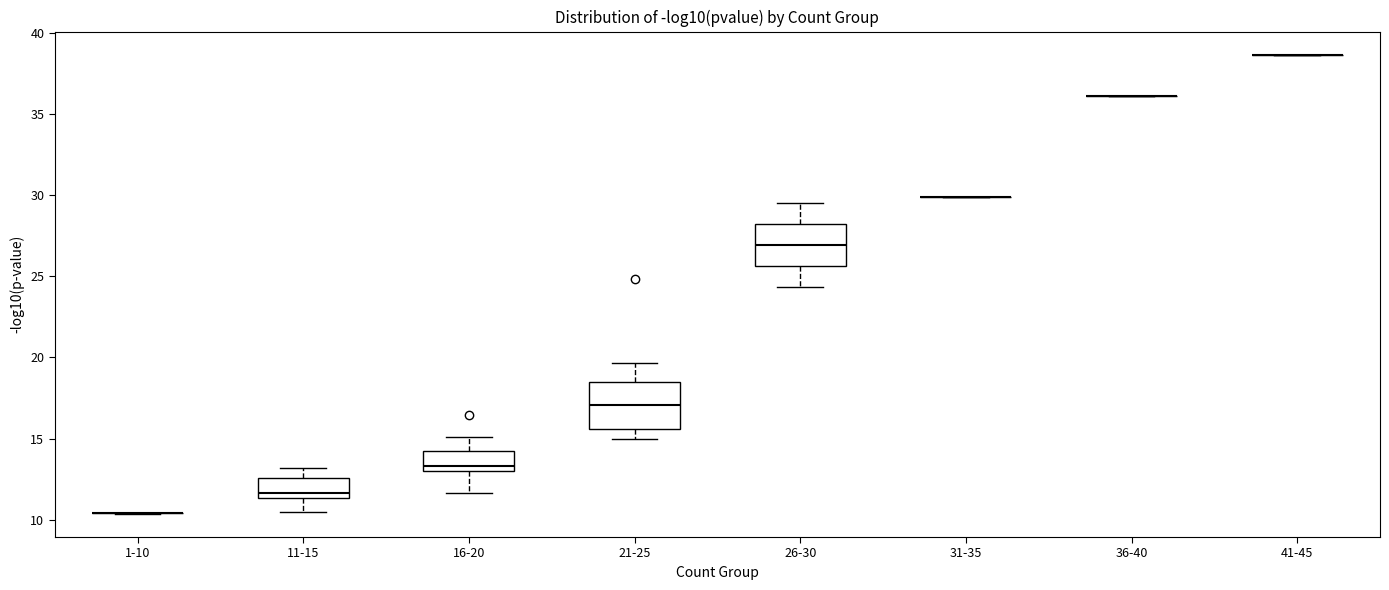

Reading left to right, read every box against the y-axis: the position of its median line, the range the box covers, and the ends of its whiskers. The values are not printed on the chart, so give them approximately, as read against the axis.

1-10: box collapsed to a line at 10.5, whiskers 10.5 to 10.5
11-15: median 11.5 (just above the box's lower edge), box 11.5 to 12.5, whiskers 10.5 to 13.0
16-20: median 13.5, box 13.0 to 14.0, whiskers 11.5 to 15.0
21-25: median 17.0, box 15.5 to 18.5, whiskers 15.0 to 19.5
26-30: median 27.0, box 25.5 to 28.0, whiskers 24.5 to 29.5
31-35: box collapsed to a line at 30.0, whiskers 30.0 to 30.0
36-40: box collapsed to a line at 36.0, whiskers 36.0 to 36.0
41-45: box collapsed to a line at 38.5, whiskers 38.5 to 38.5